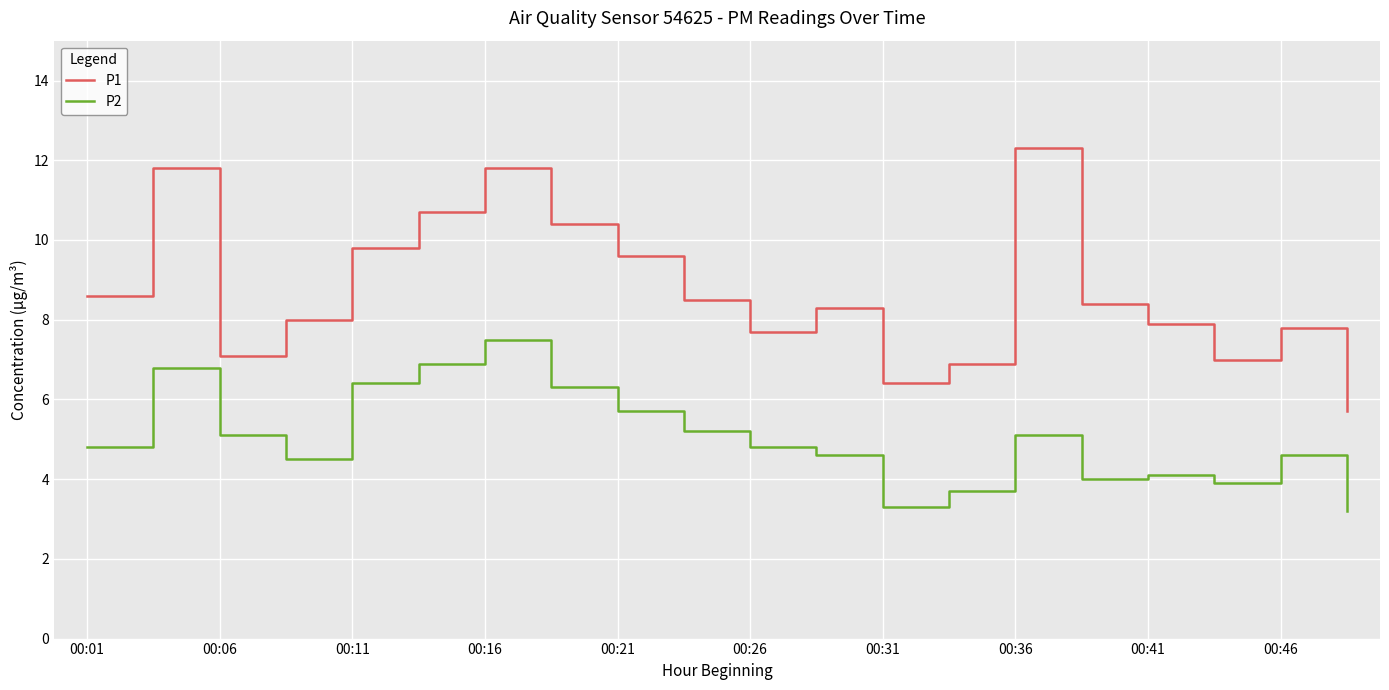

How many interior local valleys does the P1 series have?

4